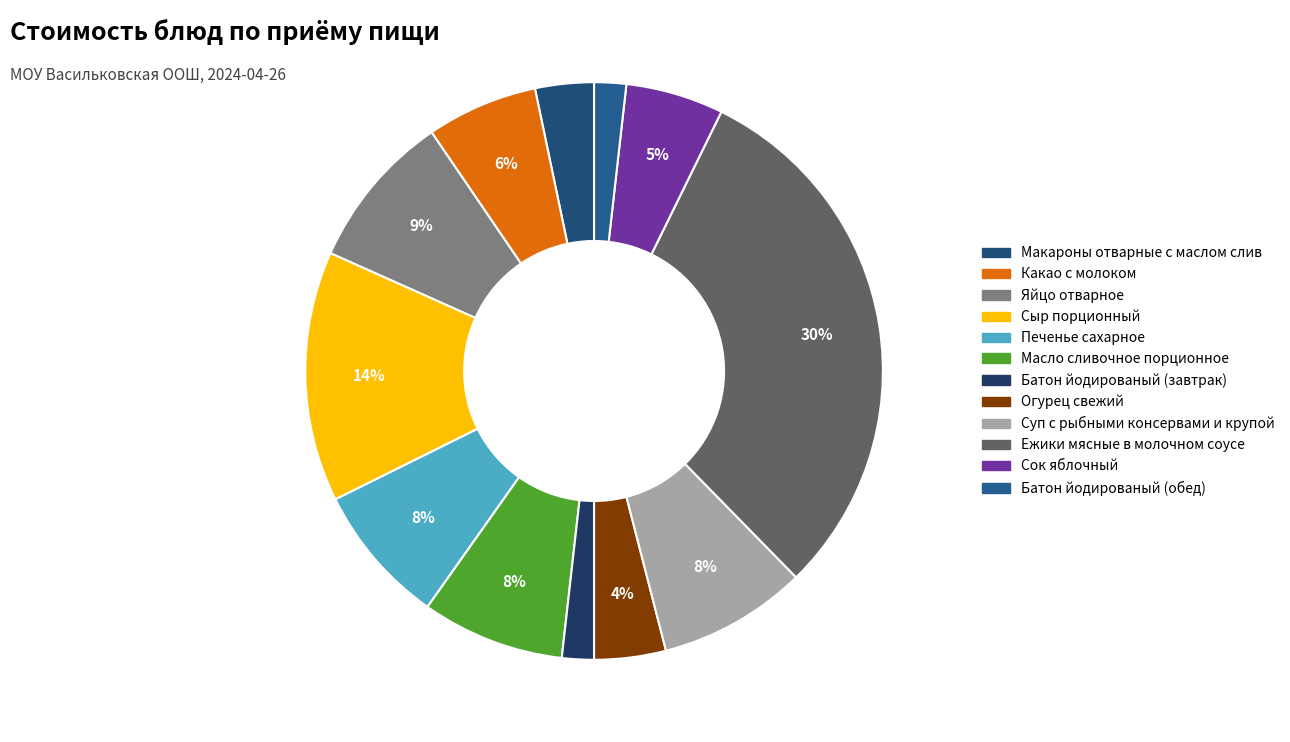

Count the number of slices in the pie.

12